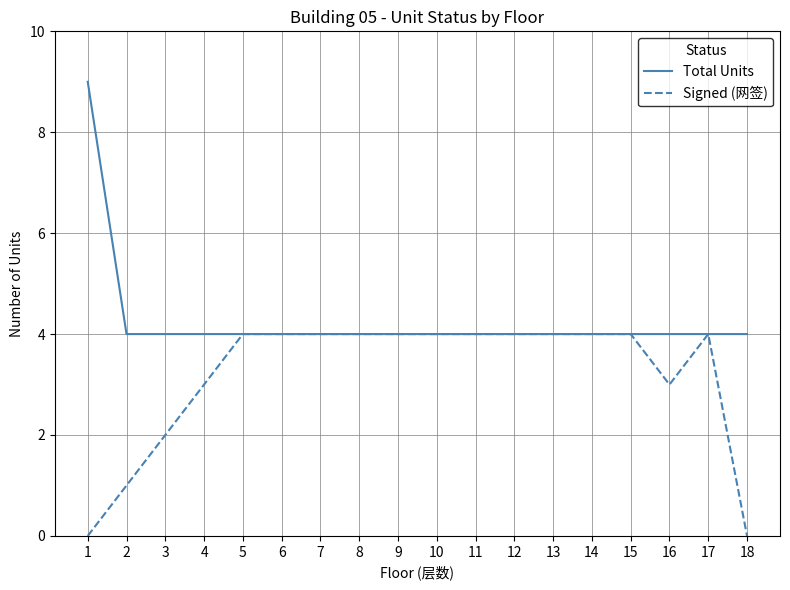

Where is Signed (网签) nearest to the value 2?

3